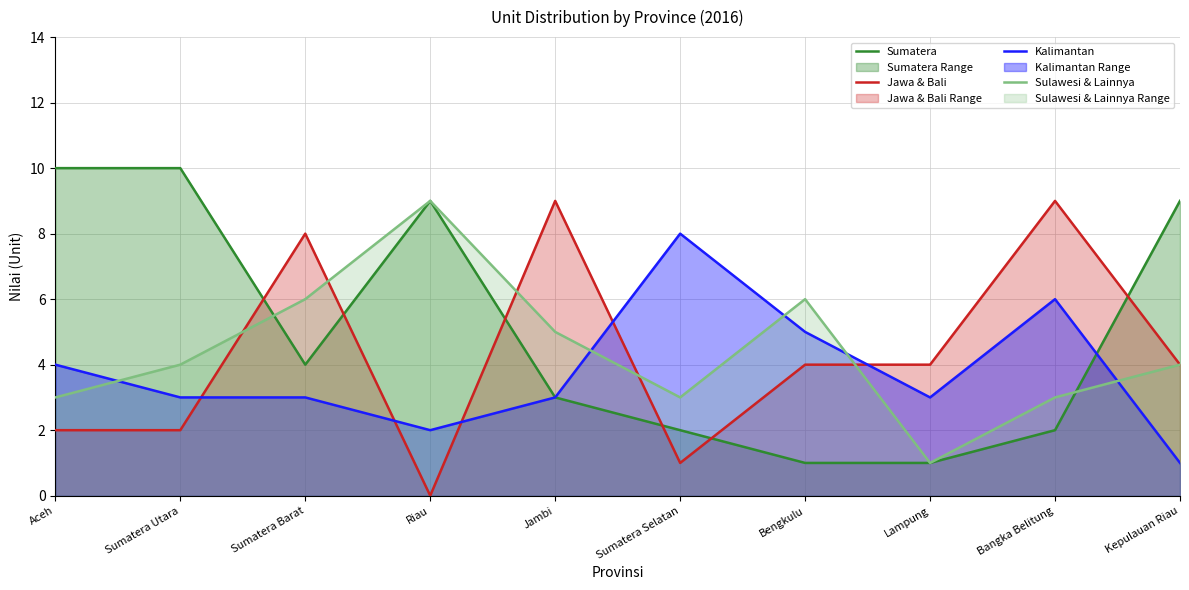

How many interior local peaks does the Sulawesi & Lainnya series have?

2